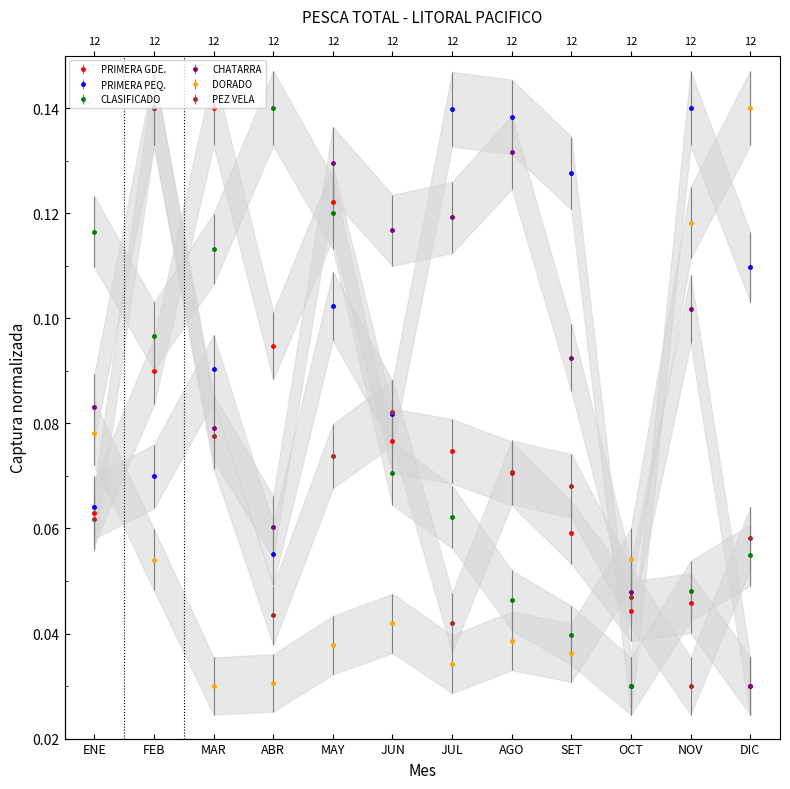

Reading left to right, list all the values displayed in this chart.

PRIMERA GDE.: ENE=0.1	FEB=0.1	MAR=0.1	ABR=0.1	MAY=0.1	JUN=0.1	JUL=0.1	AGO=0.1	SET=0.1	OCT=0.0	NOV=0.0	DIC=0.0
PRIMERA PEQ.: ENE=0.1	FEB=0.1	MAR=0.1	ABR=0.1	MAY=0.1	JUN=0.1	JUL=0.1	AGO=0.1	SET=0.1	OCT=0.0	NOV=0.1	DIC=0.1
CLASIFICADO: ENE=0.1	FEB=0.1	MAR=0.1	ABR=0.1	MAY=0.1	JUN=0.1	JUL=0.1	AGO=0.0	SET=0.0	OCT=0.0	NOV=0.0	DIC=0.1
CHATARRA: ENE=0.1	FEB=0.1	MAR=0.1	ABR=0.1	MAY=0.1	JUN=0.1	JUL=0.1	AGO=0.1	SET=0.1	OCT=0.0	NOV=0.1	DIC=0.0
DORADO: ENE=0.1	FEB=0.1	MAR=0.0	ABR=0.0	MAY=0.0	JUN=0.0	JUL=0.0	AGO=0.0	SET=0.0	OCT=0.1	NOV=0.1	DIC=0.1
PEZ VELA: ENE=0.1	FEB=0.1	MAR=0.1	ABR=0.0	MAY=0.1	JUN=0.1	JUL=0.0	AGO=0.1	SET=0.1	OCT=0.0	NOV=0.0	DIC=0.1